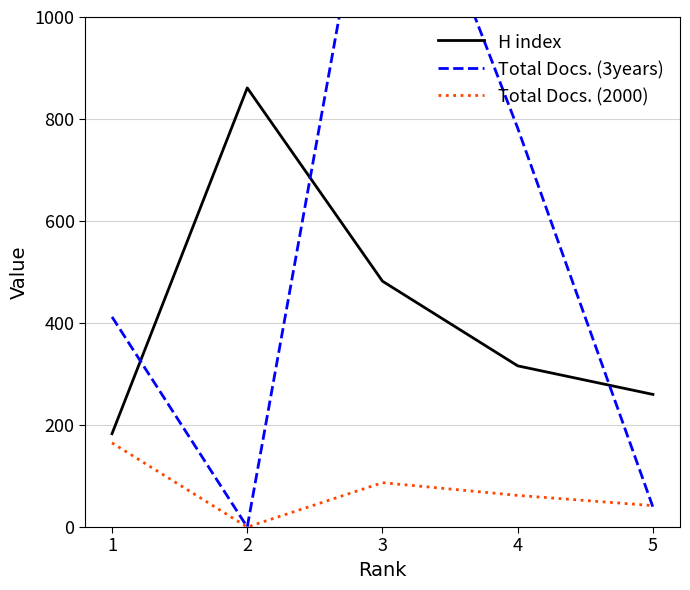

Read the Total Docs. (3years) value at 4.

782